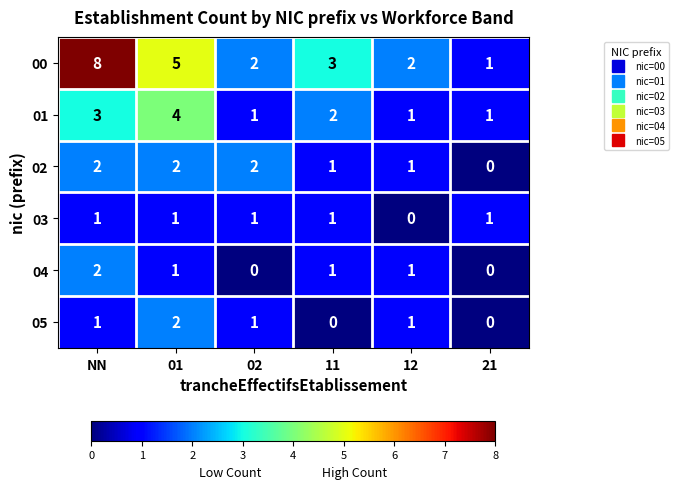

Which series has the largest range (max minus min)?

00